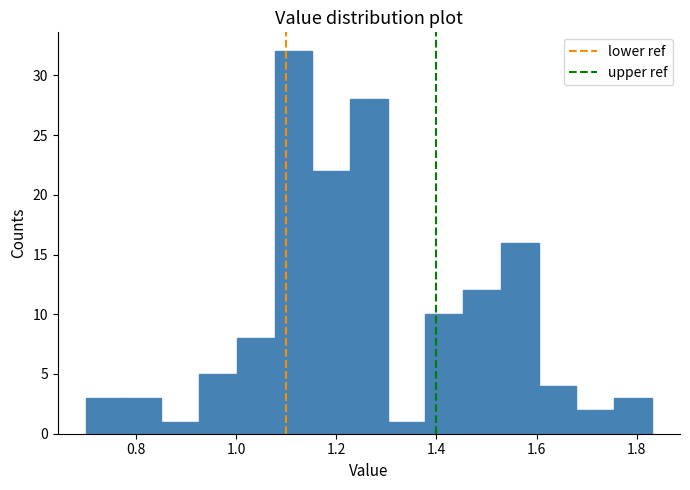

Read against the x-axis, roughly where is the centre of the tallest bar?

1.12